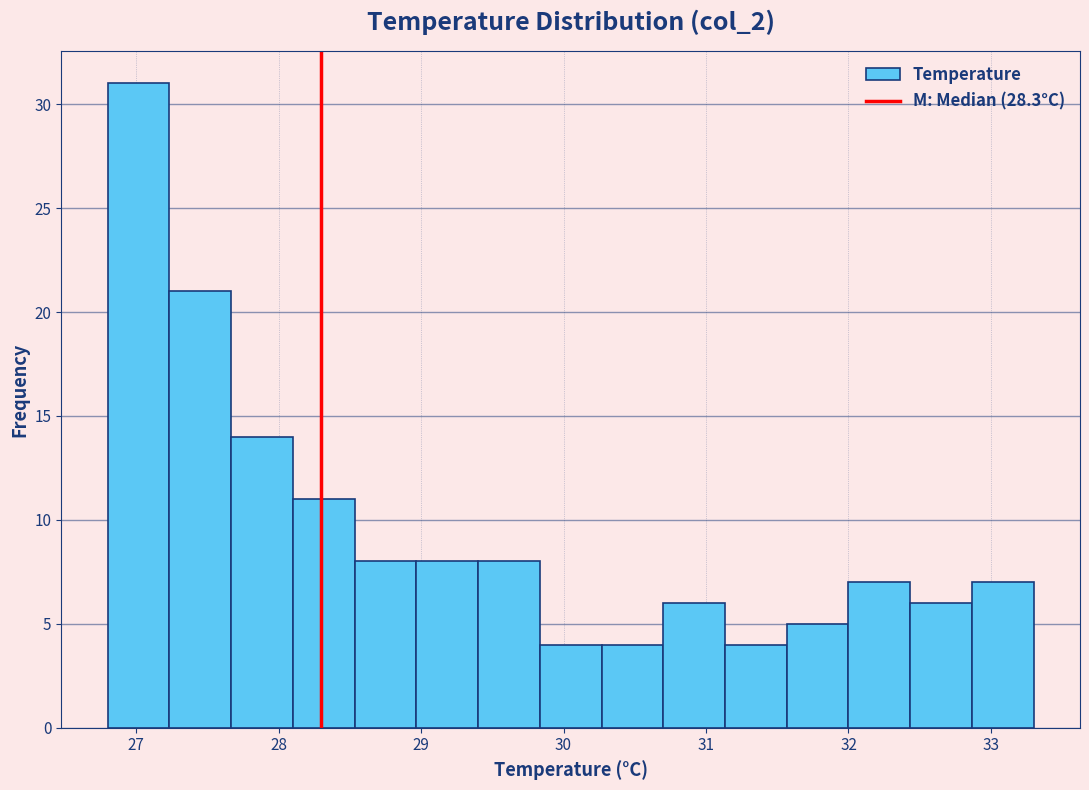

Reading left to right, list every bar in this chart as the range it spans on the x-axis followed by its height. Neither the bar edges nor the heights are printed on the chart, so give them approximately, as read against the axes.

26.8 to 27.2: 31
27.2 to 27.7: 21
27.7 to 28.1: 14
28.1 to 28.5: 11
28.5 to 29.0: 8
29.0 to 29.4: 8
29.4 to 29.8: 8
29.8 to 30.3: 4
30.3 to 30.7: 4
30.7 to 31.1: 6
31.1 to 31.6: 4
31.6 to 32.0: 5
32.0 to 32.4: 7
32.4 to 32.9: 6
32.9 to 33.3: 7